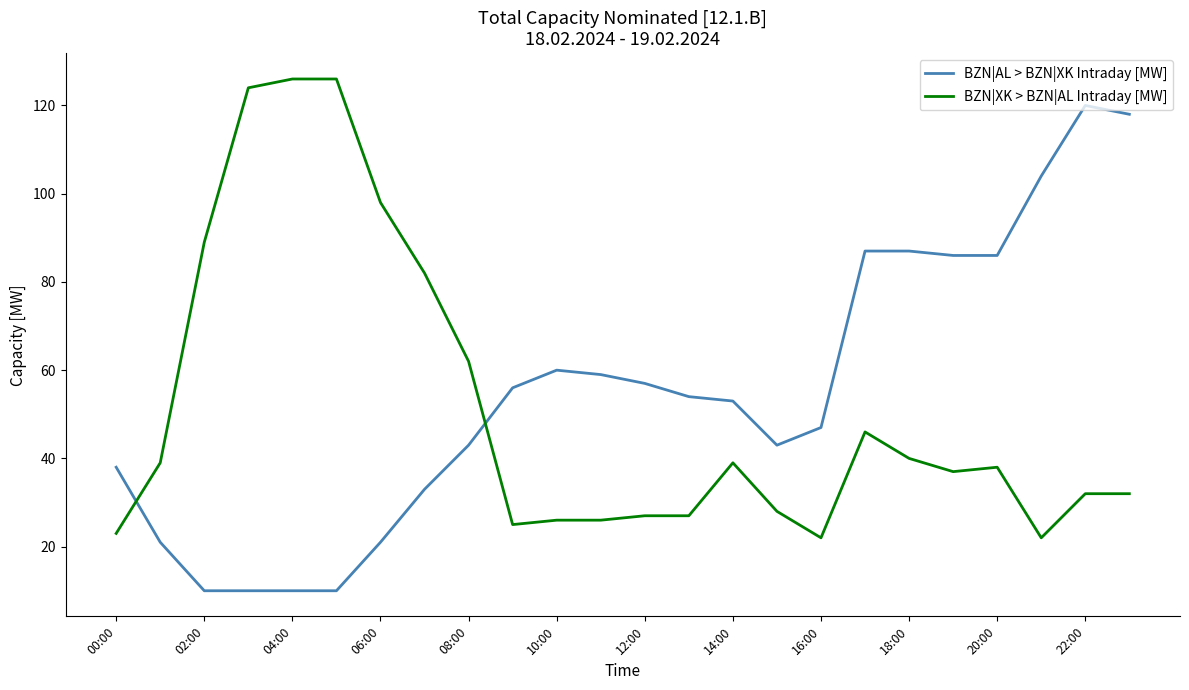

After their last crossing, which series has the higher values: BZN|AL > BZN|XK Intraday [MW] or BZN|XK > BZN|AL Intraday [MW]?

BZN|AL > BZN|XK Intraday [MW]